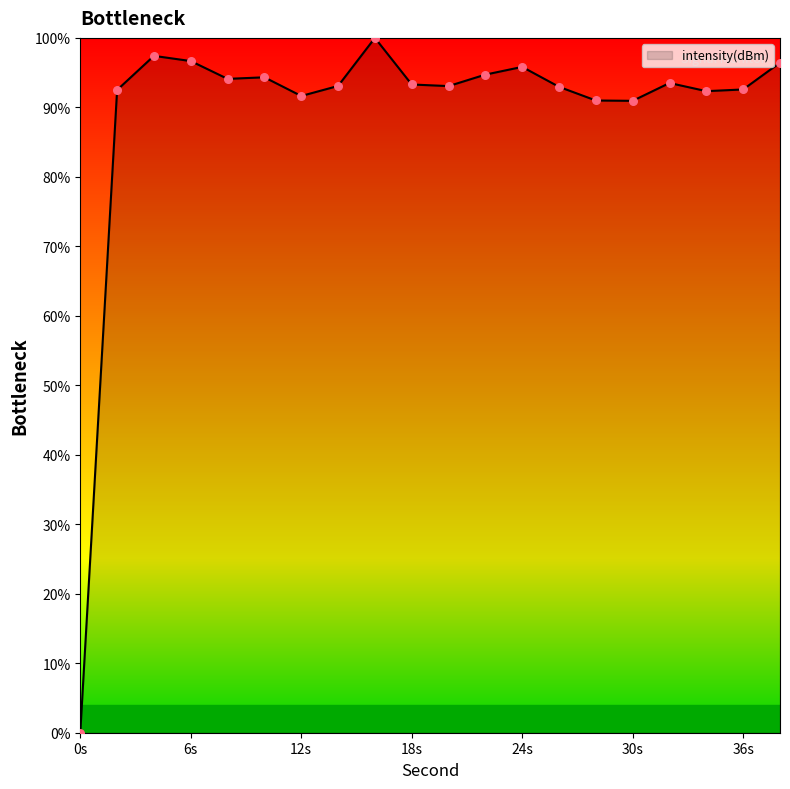

What is the difference between the maximum and minimum values?

100.0